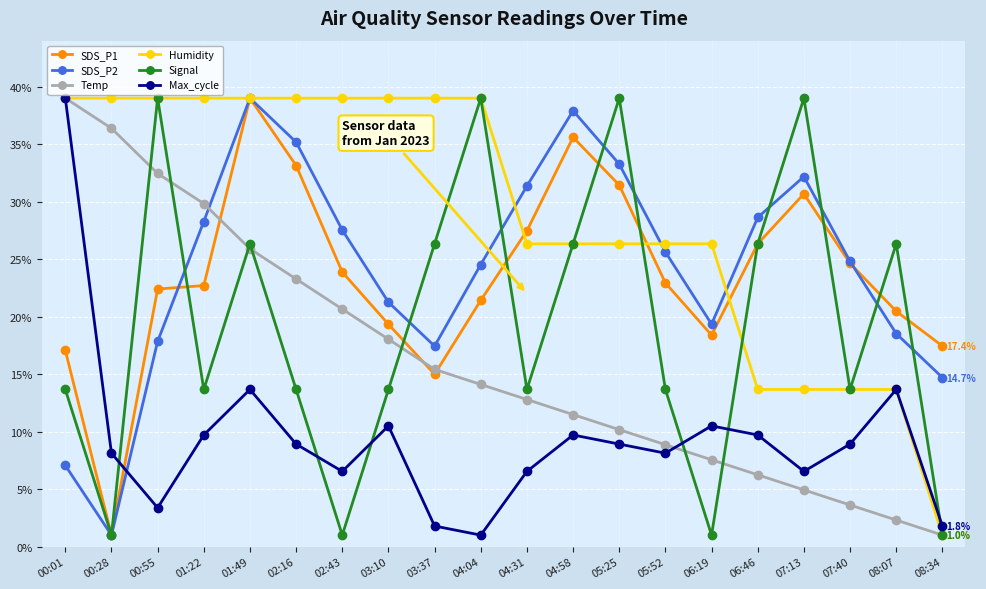

Count the number of data series in this chart.

6